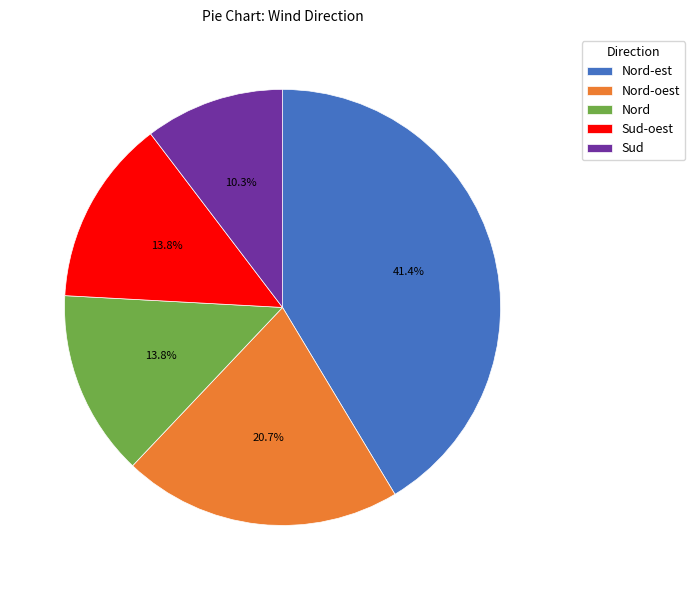

Which slice is the largest?

Nord-est